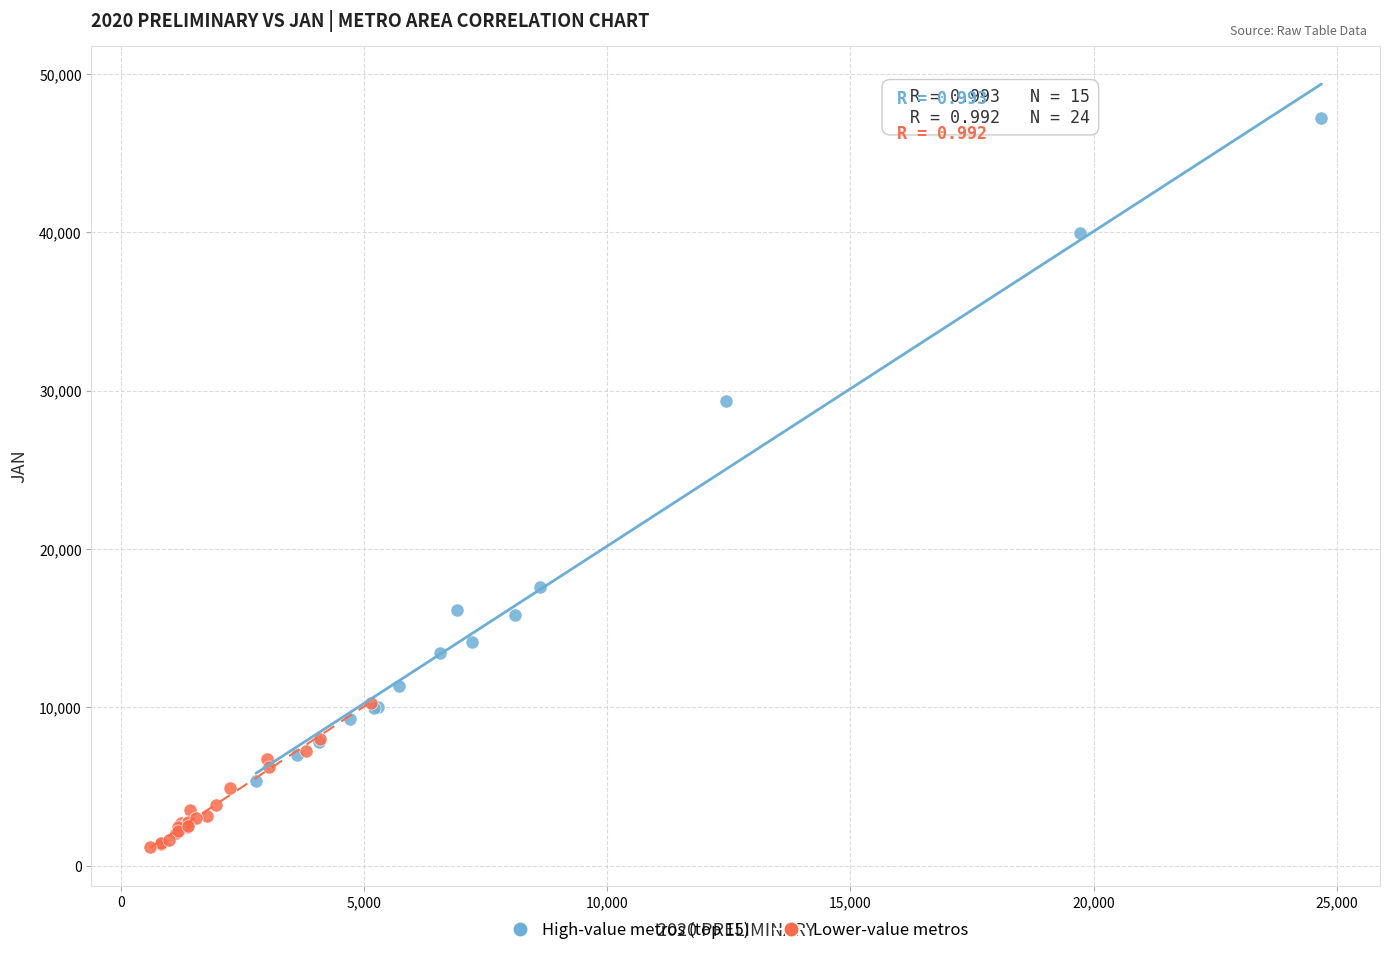

Which series has the widest spread of Y values?

High-value metros (top 15)